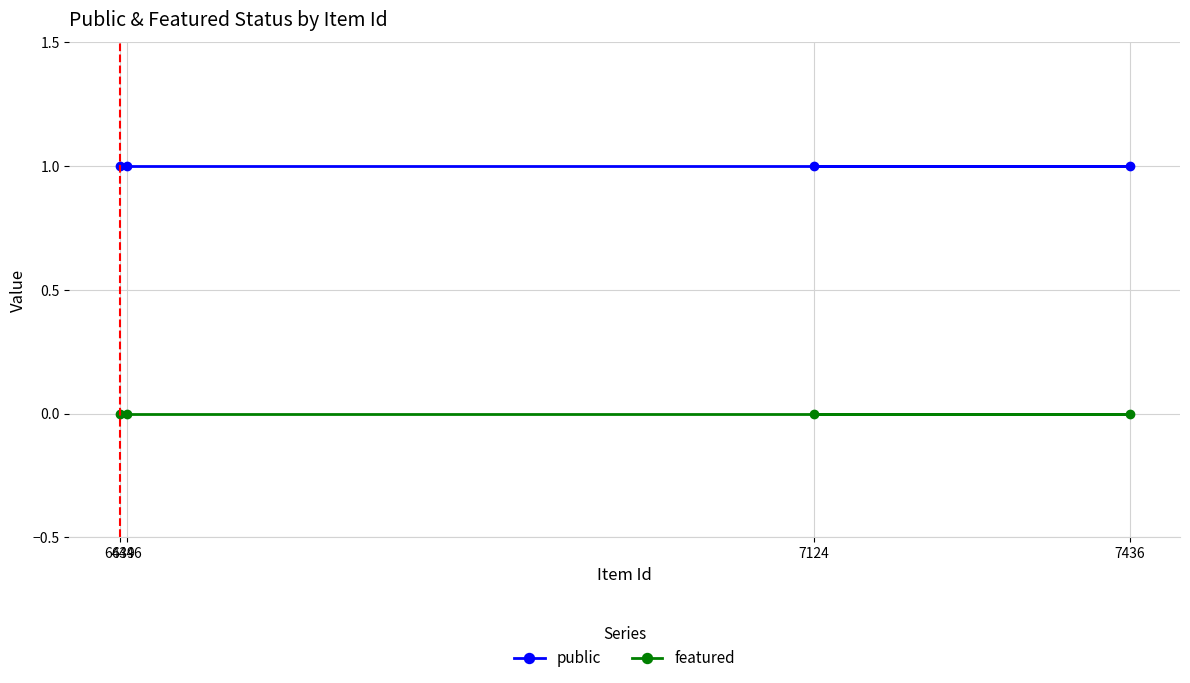

What is the minimum value for public?

1